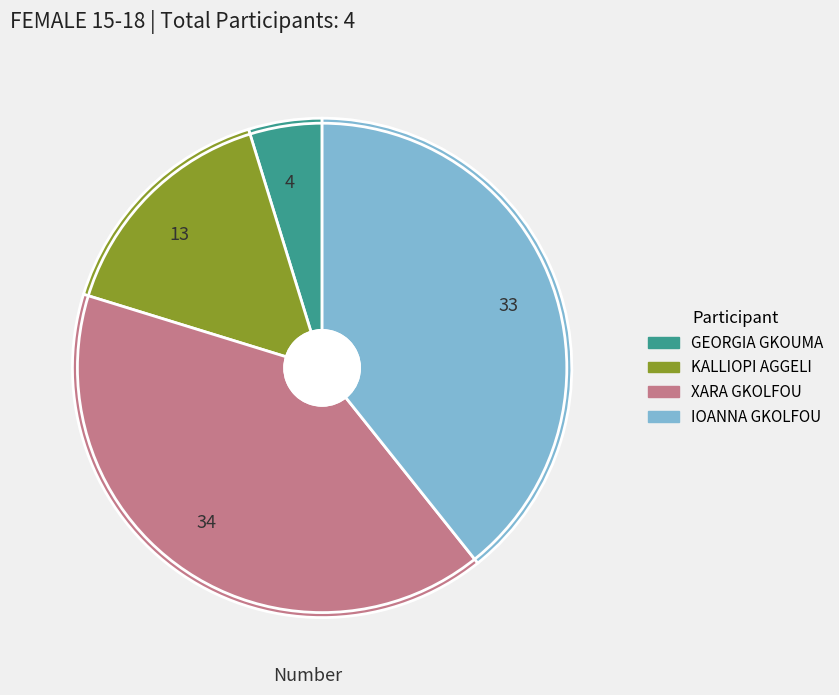

Does 4 represent more than half of the total?

No